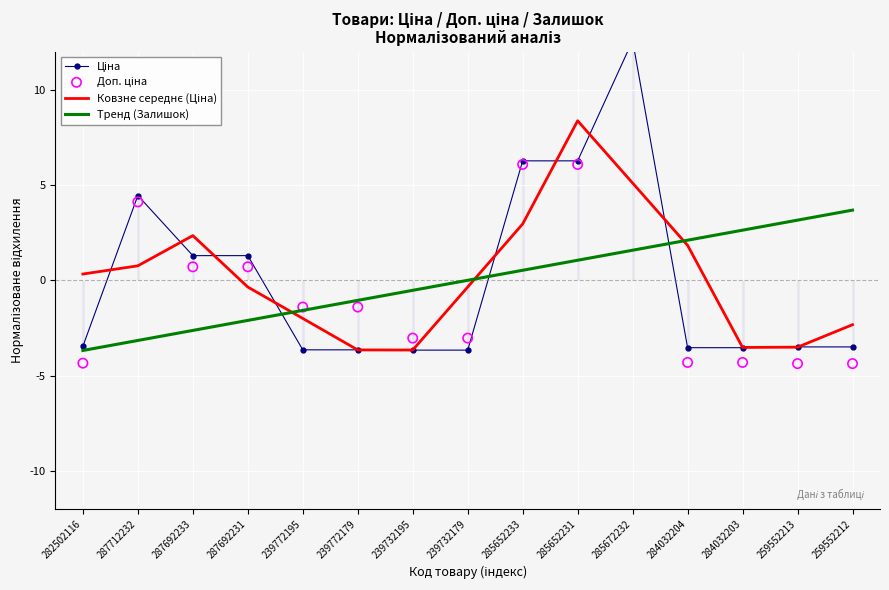

At how many categories does at least one series exceed 6?

3